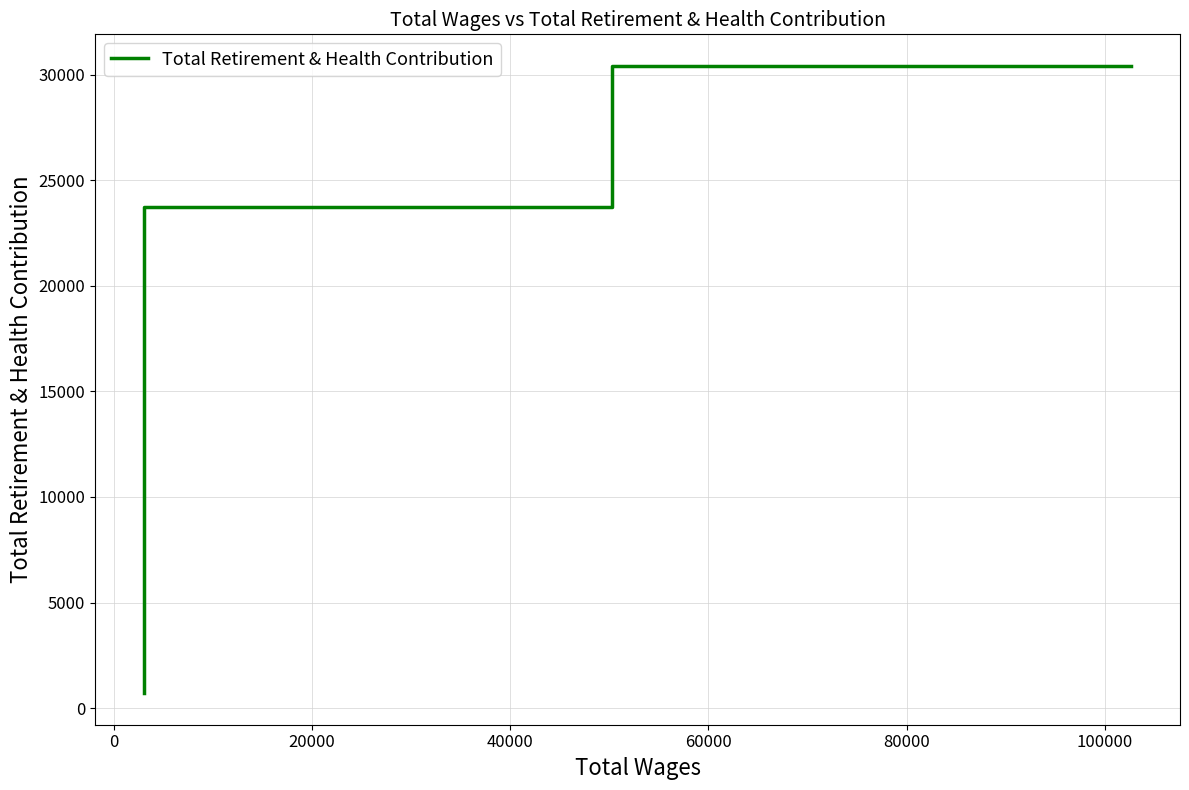

How many values are between 698 and 30429?

3